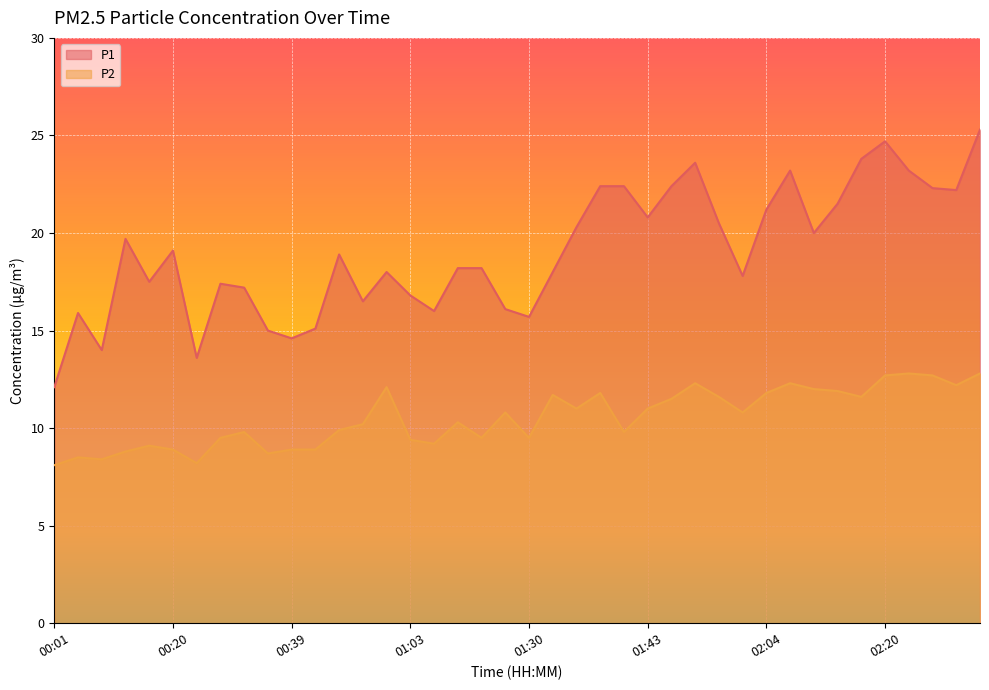

Count the number of categories in the chart.

40